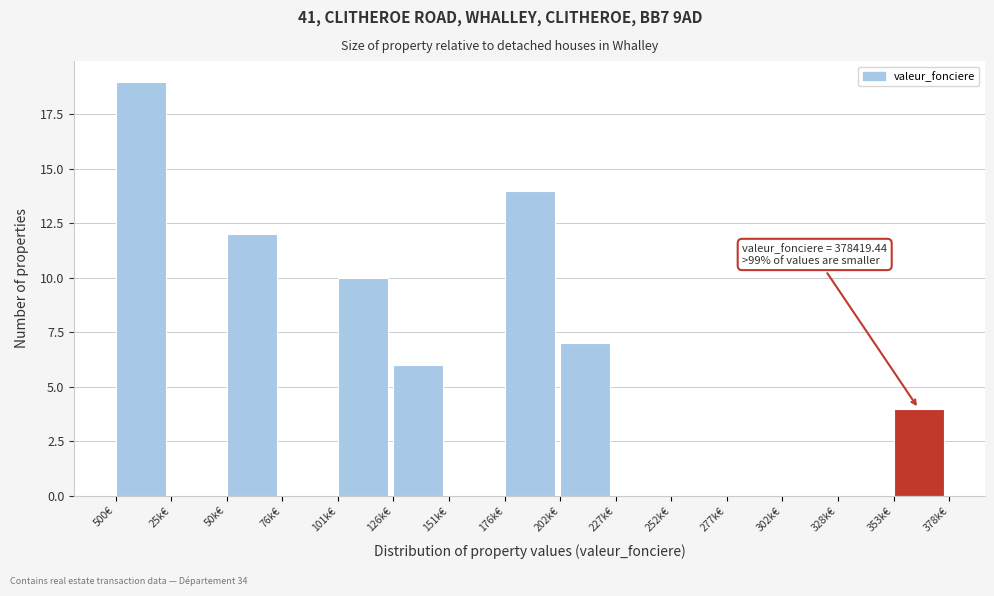

Reading right to left, what are all the values shown in this chart?

353k€=4	328k€=0	302k€=0	277k€=0	252k€=0	227k€=0	202k€=7	176k€=14	151k€=0	126k€=6	101k€=10	76k€=0	50k€=12	25k€=0	500€=19